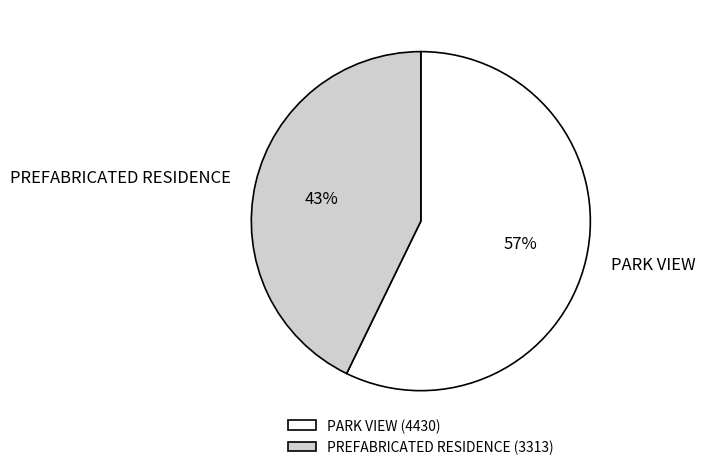

Which category has the biggest portion of the pie?

PARK VIEW